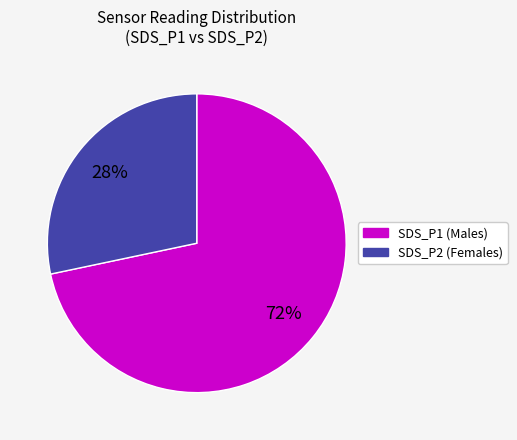

Do SDS_P2 and SDS_P1 together represent more than half of the pie?

Yes